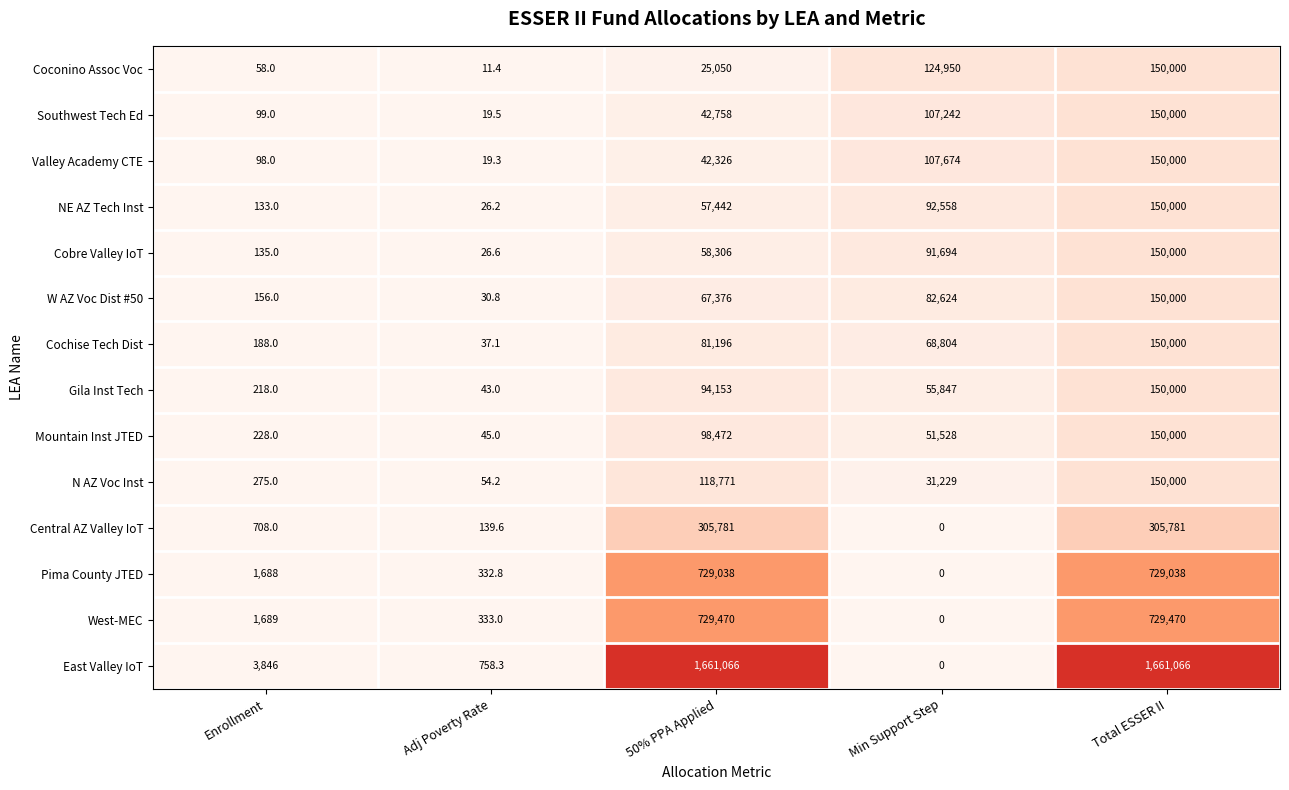

True or false: Cochise Tech Dist has a value of 39796.2 at 50% PPA Applied.

False